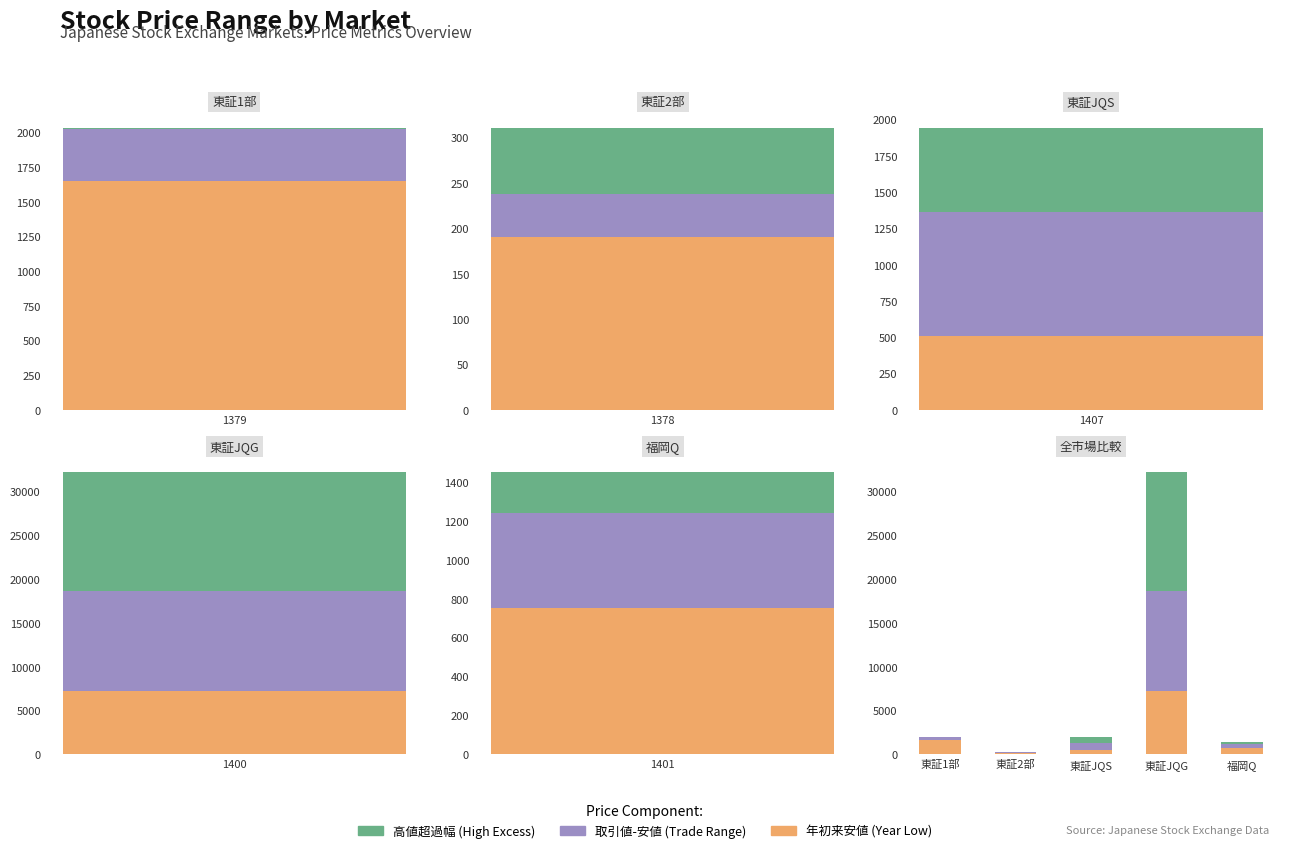

The value of 高値-取引値 at 東証JQG is 19614. True or false?

False